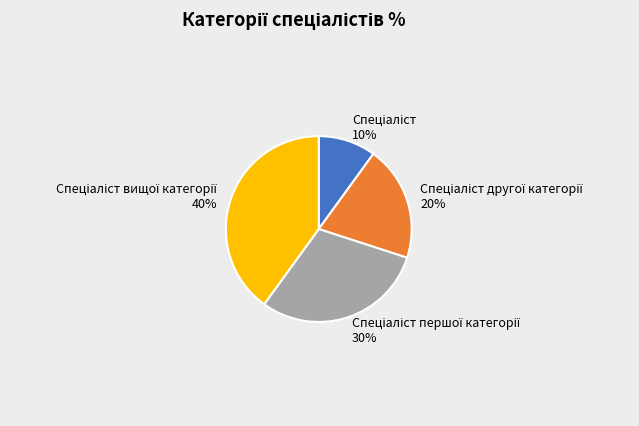

To the nearest percent, what is the average slice percentage?

25%